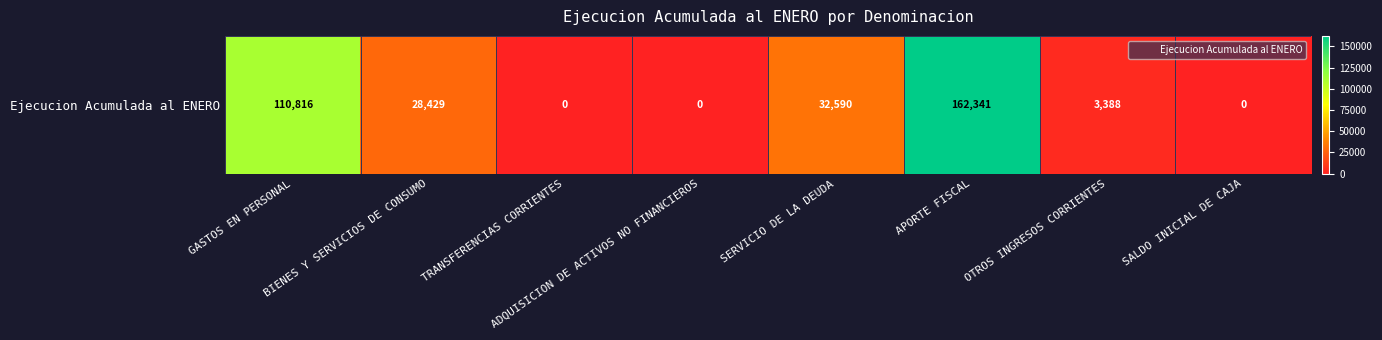

The chart shows a value of 75794 at ADQUISICION DE ACTIVOS NO FINANCIEROS. True or false?

False